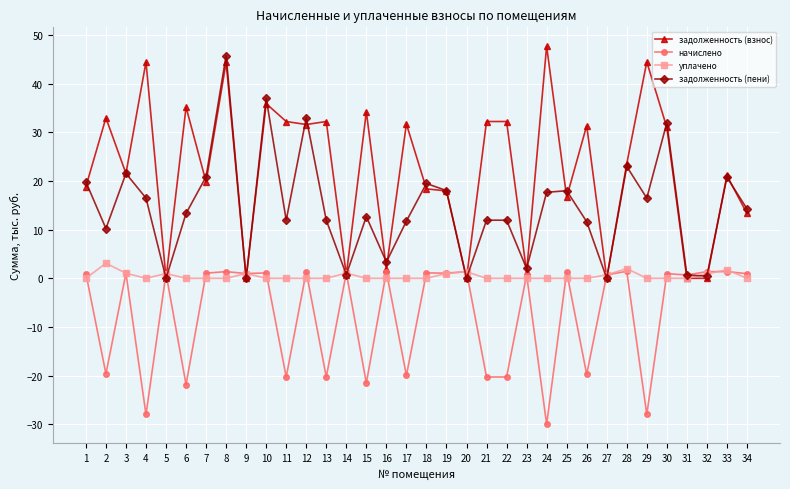

Count the number of data series in this chart.

4